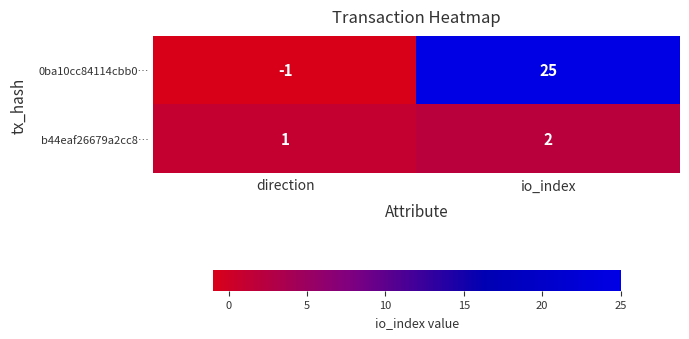

List the series in order of their overall mean, lowest first.

b44eaf26679a2cc8…, 0ba10cc84114cbb0…